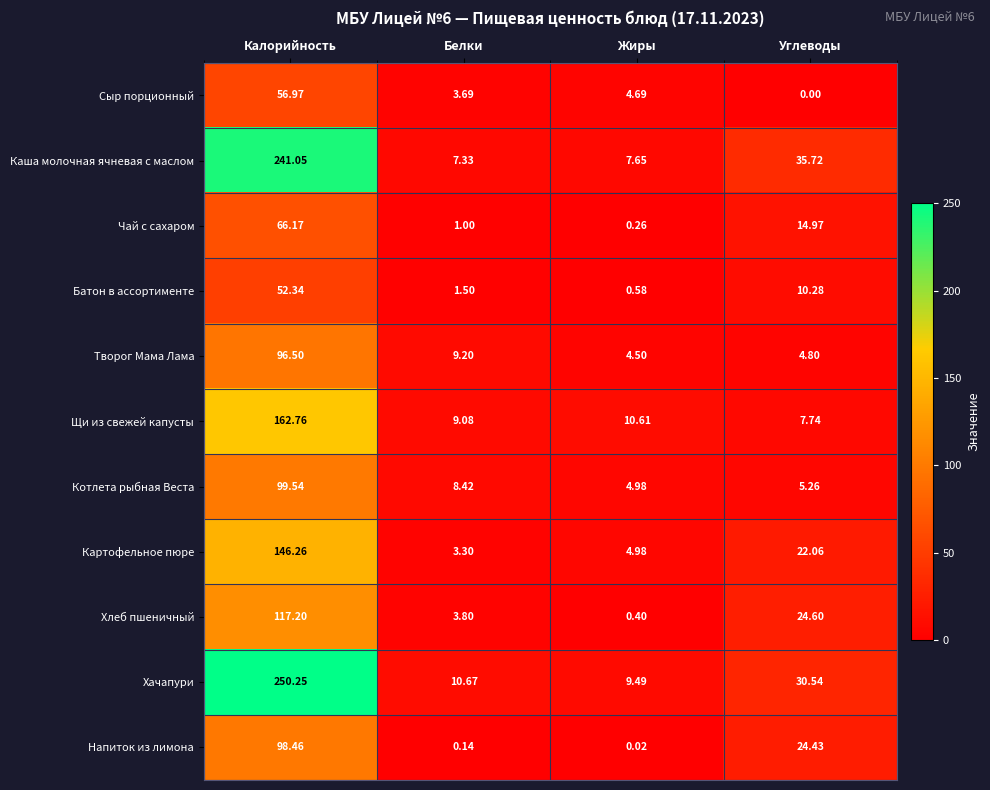

At which label does Хлеб пшеничный first exceed 24?

Калорийность